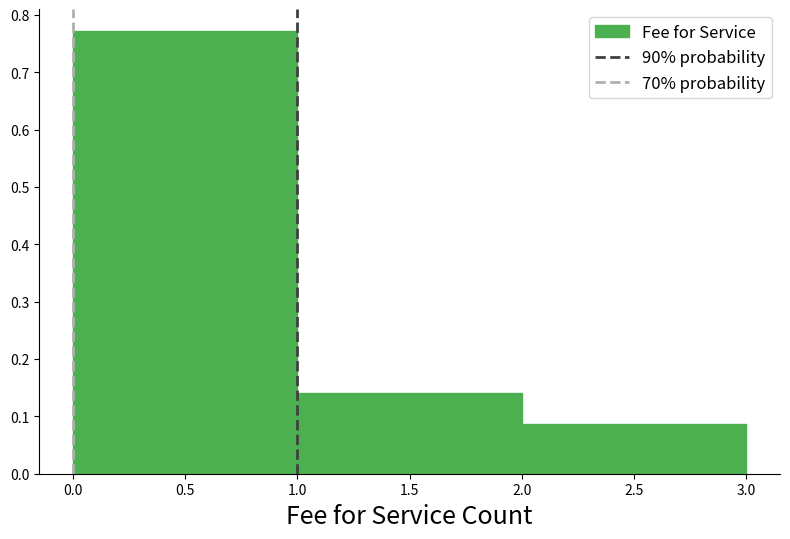

Reading left to right, transcribe this chart: for each bar, give the range it covers on the x-axis and its height. The values are not printed on the chart, so give them approximately, as read against the axis.

0.0 to 1.0: 0.77
1.0 to 2.0: 0.14
2.0 to 3.0: 0.09